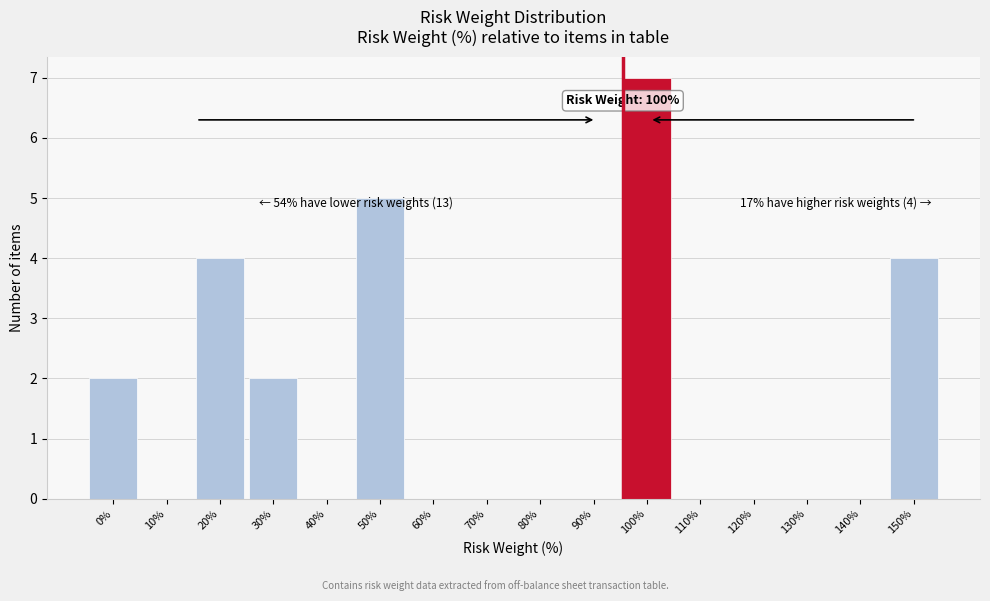

Reading left to right, extract all data points from this chart.

0%=2	10%=0	20%=4	30%=2	40%=0	50%=5	60%=0	70%=0	80%=0	90%=0	100%=7	110%=0	120%=0	130%=0	140%=0	150%=4